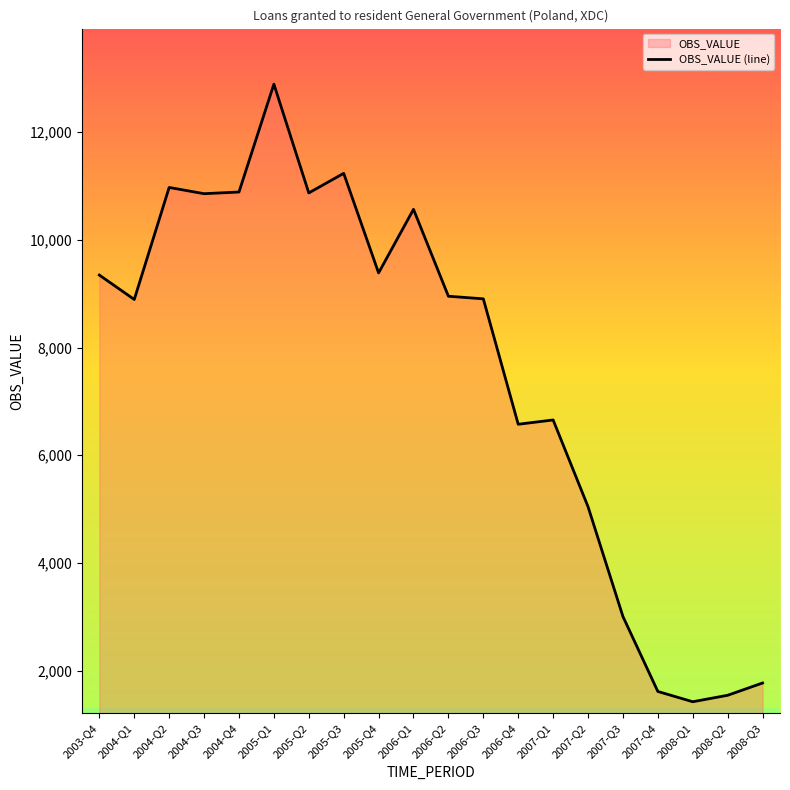

True or false: the data shows 10871.0 at 2005-Q2.

True